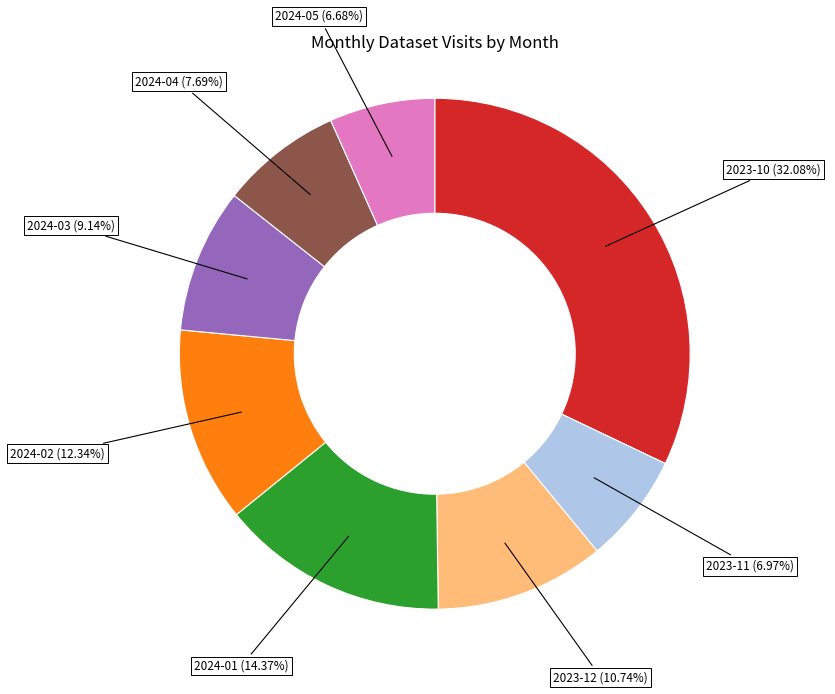

Is the sum of 2023-12 and 2024-01 greater than half?

No